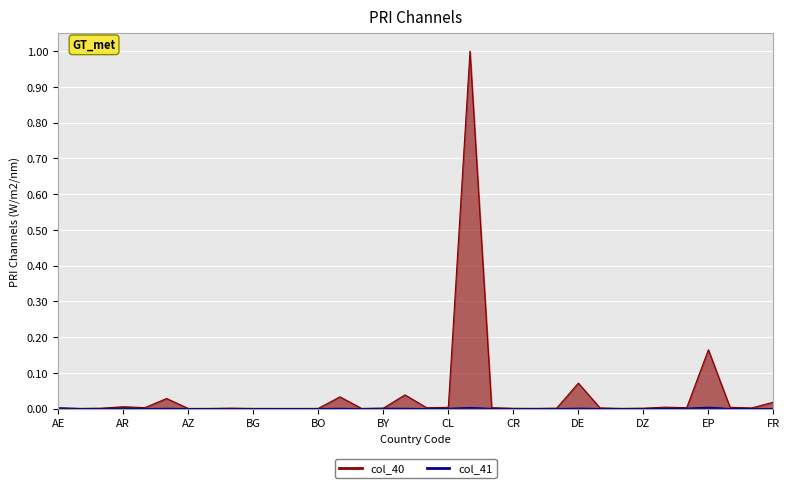

In col_41, how many points are higher than both neighbors (excluding endpoints)?

10